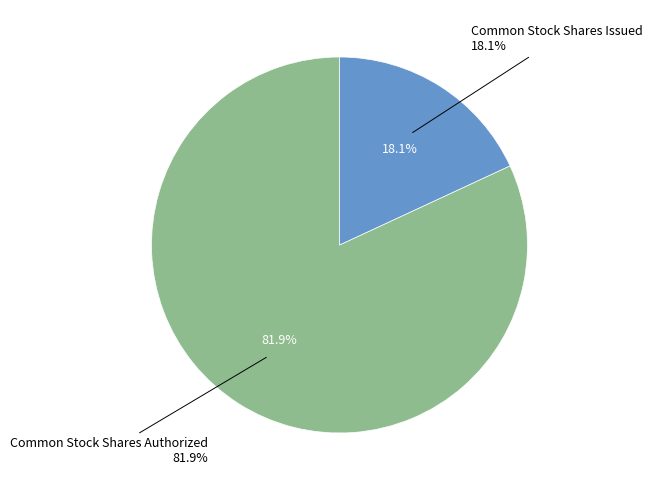

To the nearest percent, what percentage of the pie is Common Stock Shares Authorized?

82%